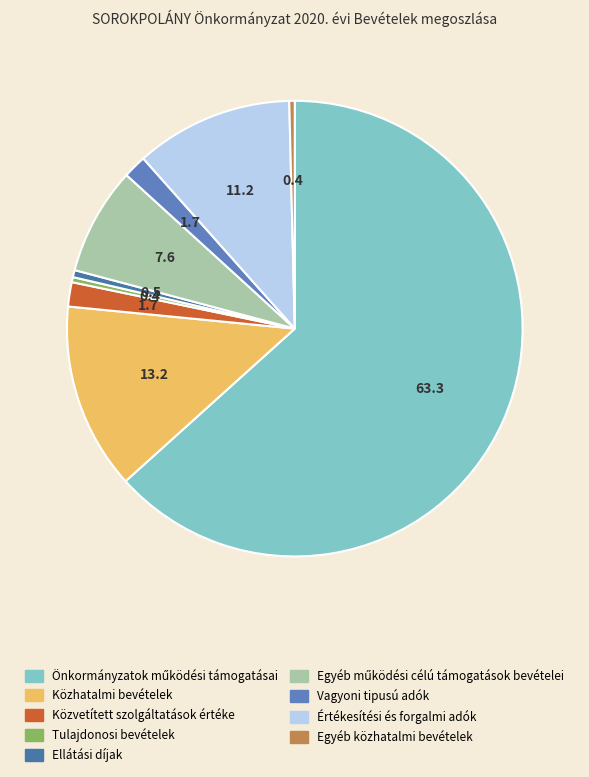

To the nearest percent, what is the difference between the Egyéb működési célú támogatások bevételei and Önkormányzatok működési támogatásai slice percentages?

56%